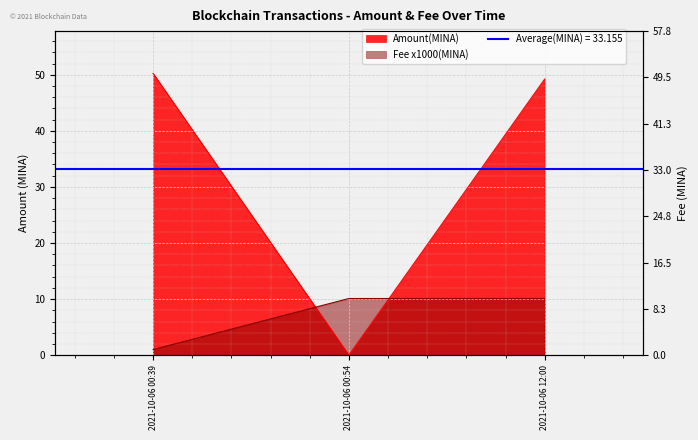

Which series has the widest spread of values?

Amount